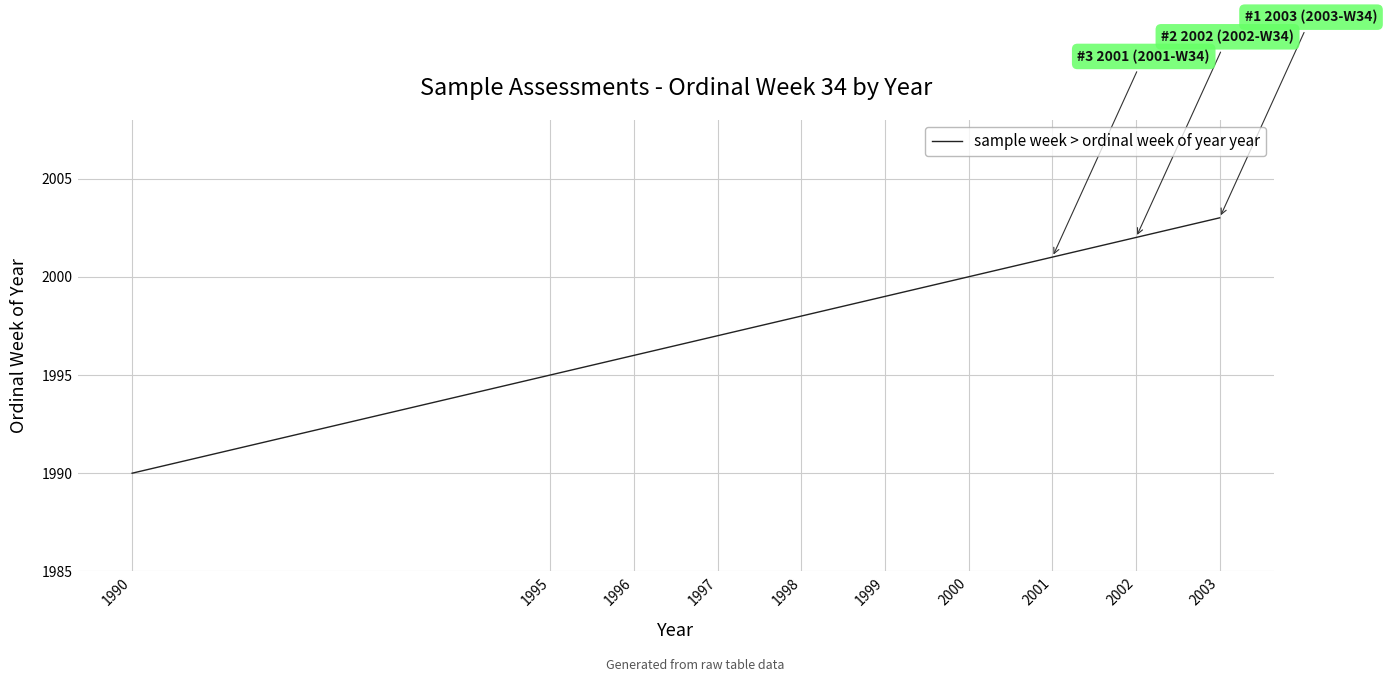

Reading left to right, extract all data points from this chart.

1990=1990	1995=1995	1996=1996	1997=1997	1998=1998	1999=1999	2000=2000	2001=2001	2002=2002	2003=2003